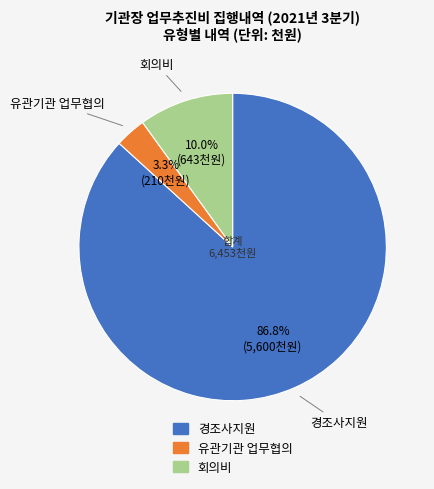

Which slice is the smallest?

유관기관 업무협의